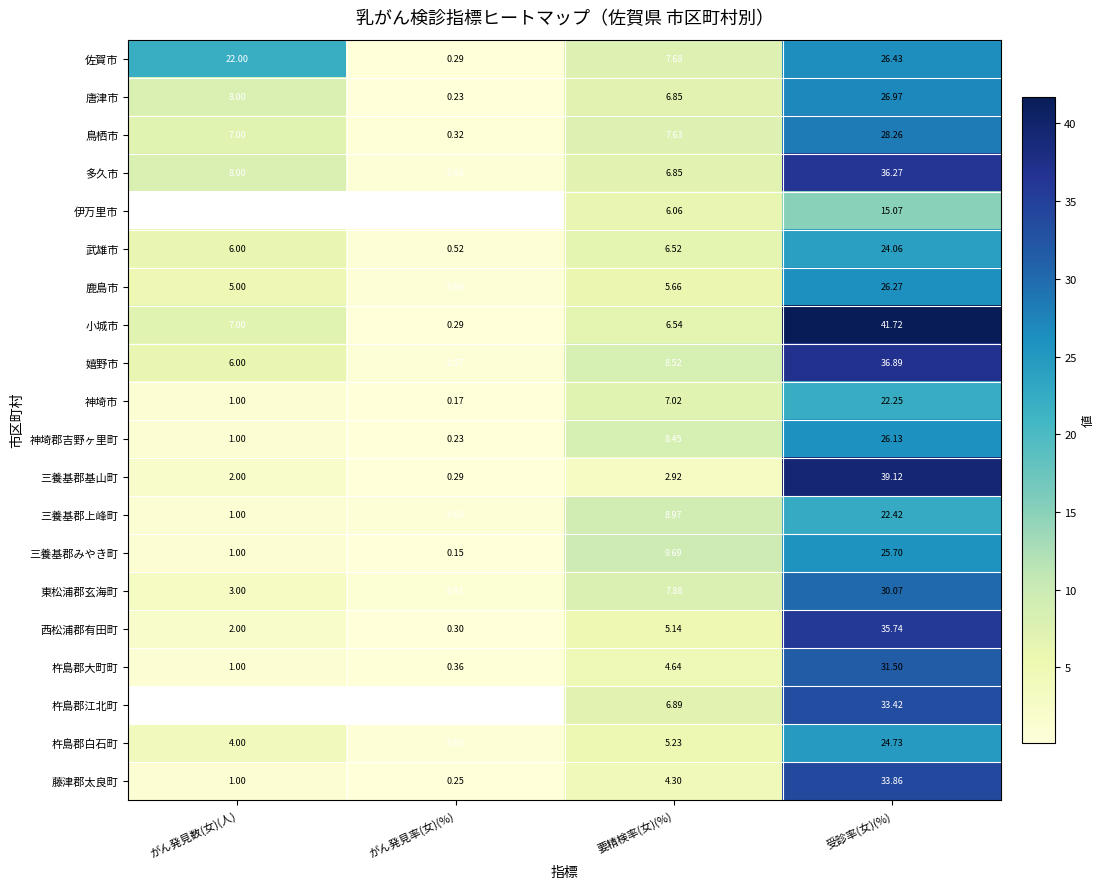

What is the difference between the 藤津郡太良町 values at 要精検率(女)(%) and 受診率(女)(%)?

29.6